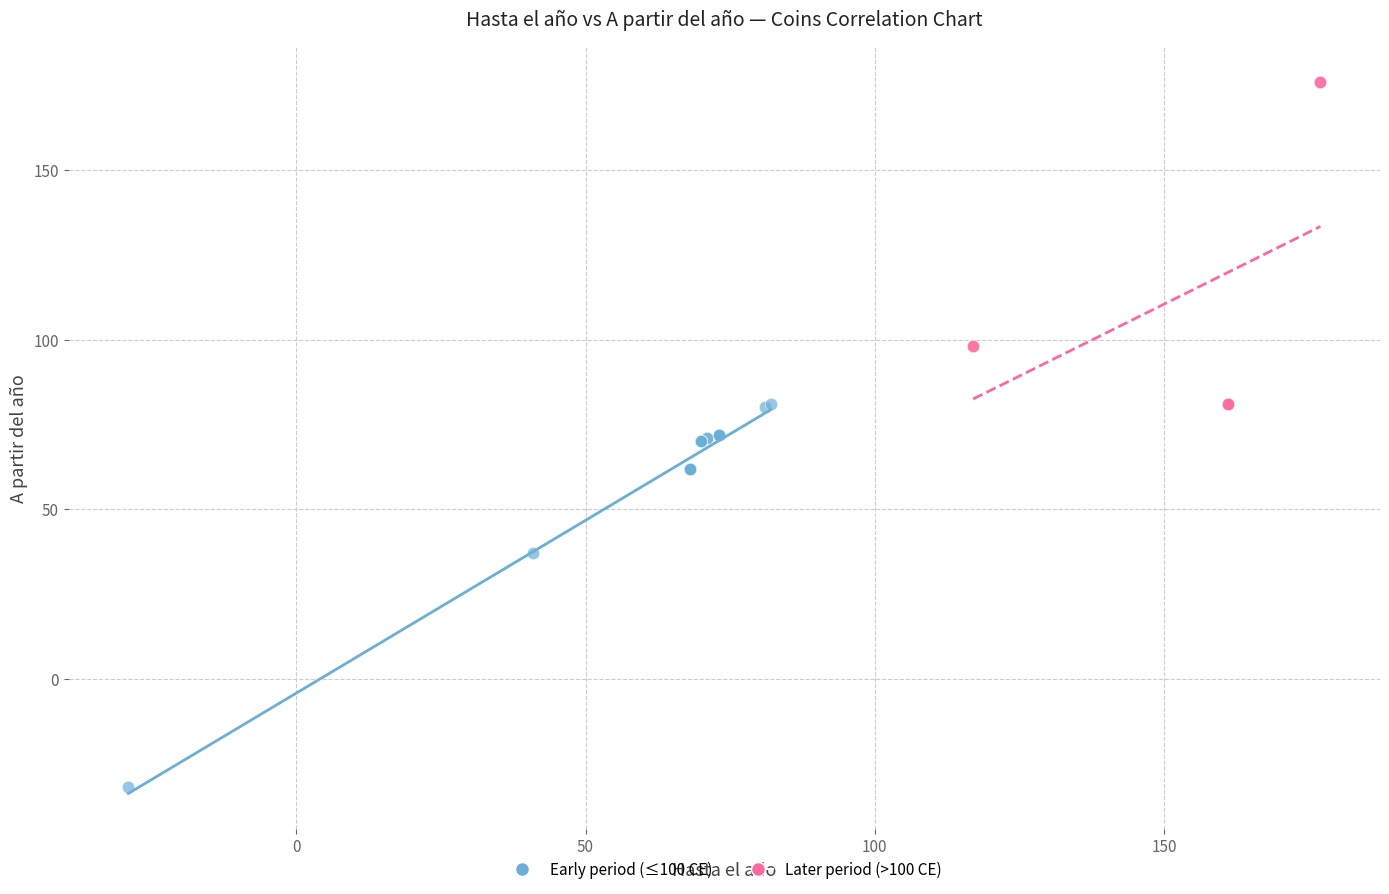

Which series contains the highest Y value?

Later period (>100 CE)